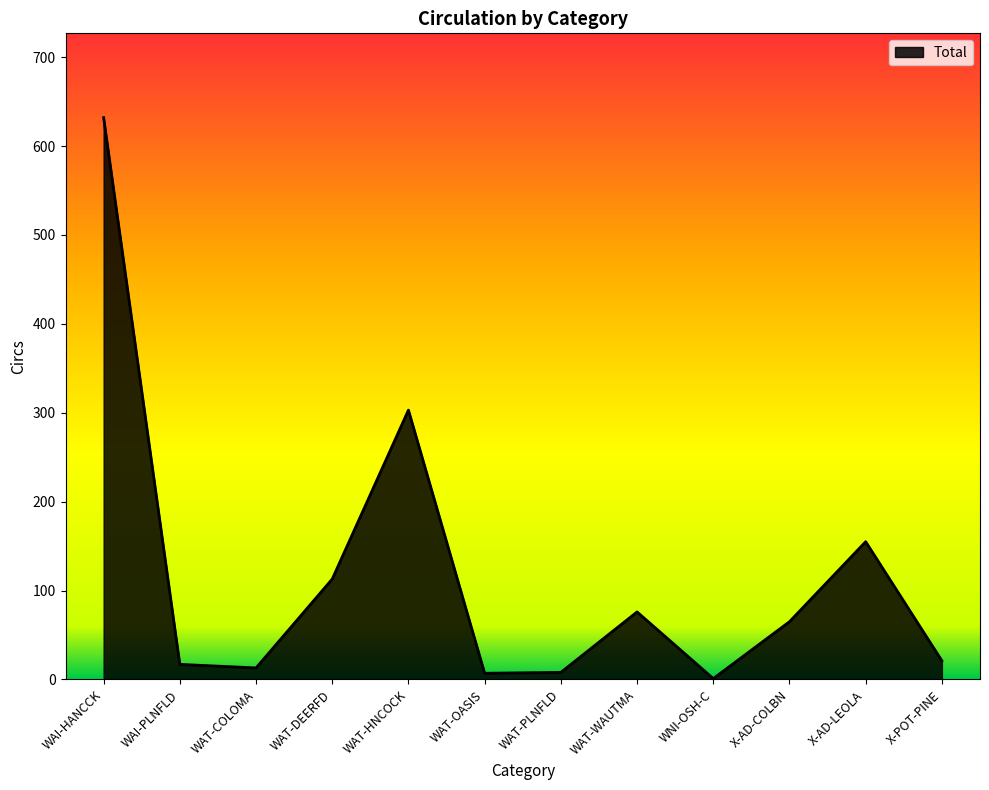

True or false: the data shows 1 at WNI-OSH-C.

True